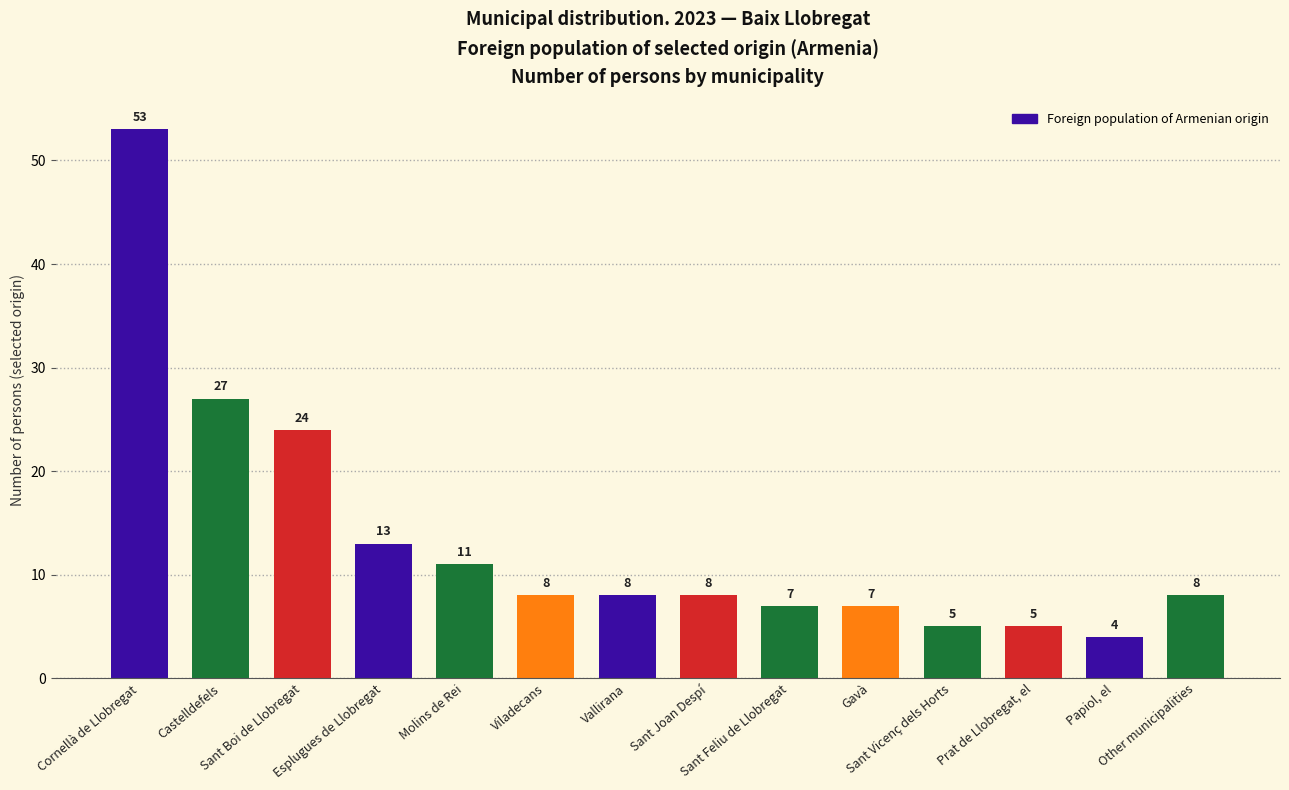

What position from the left is Sant Joan Despí?

8